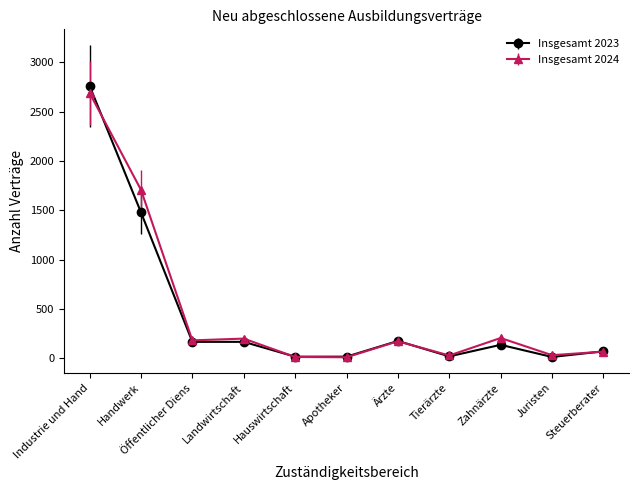

What is the minimum value for Insgesamt 2023?

15